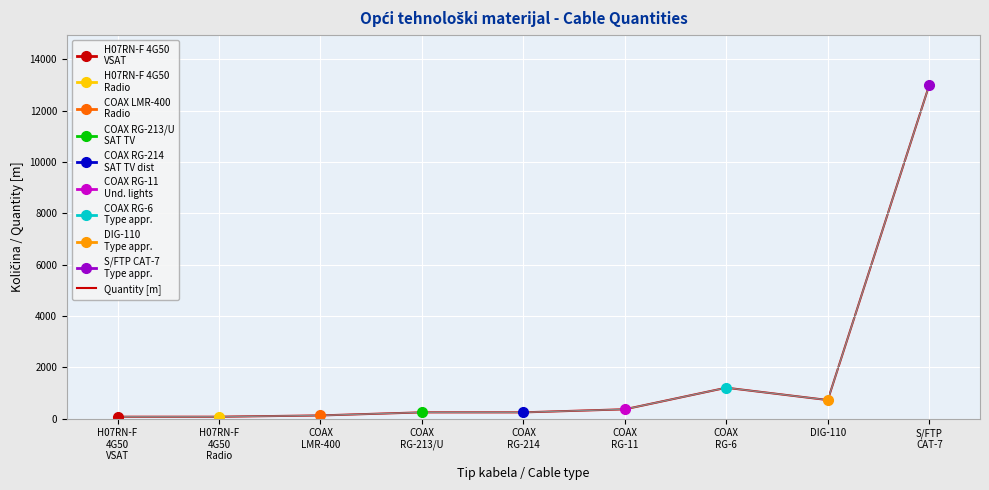

How many data points does each series have?

9